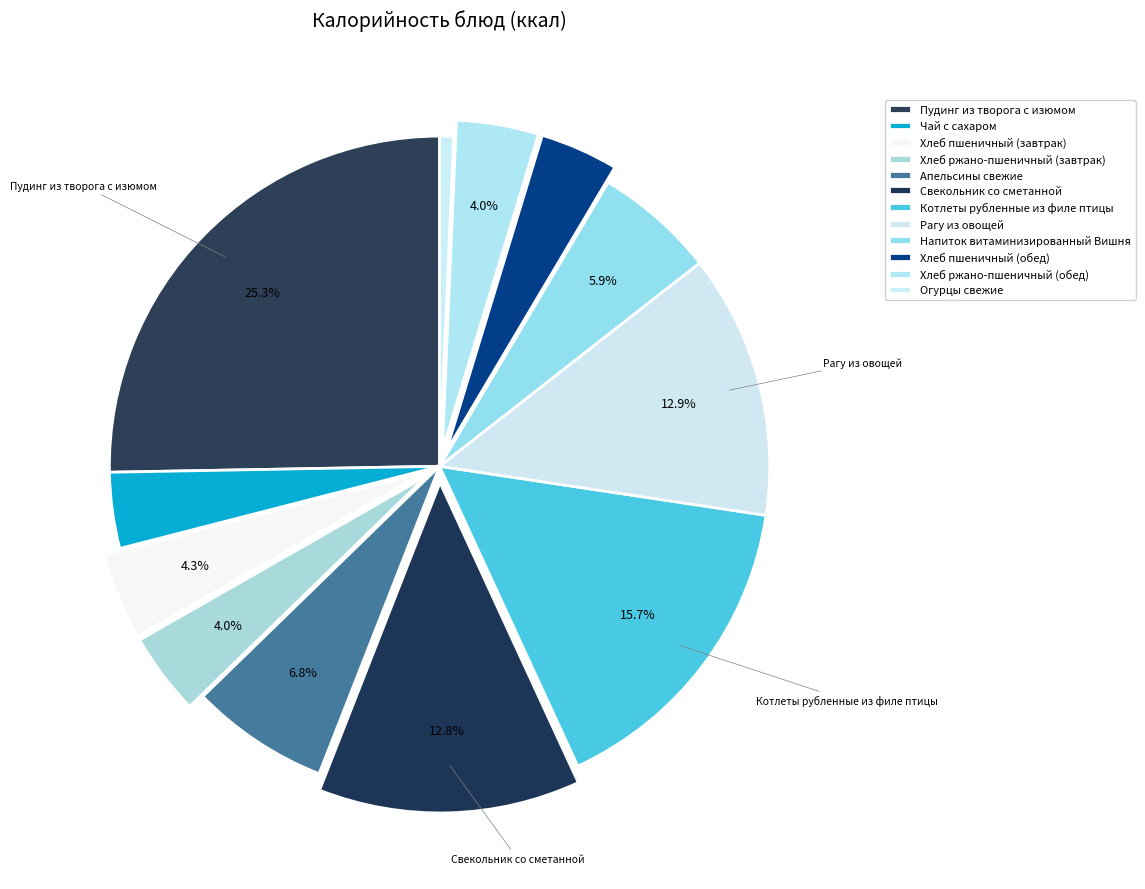

How many slices are in this pie chart?

12